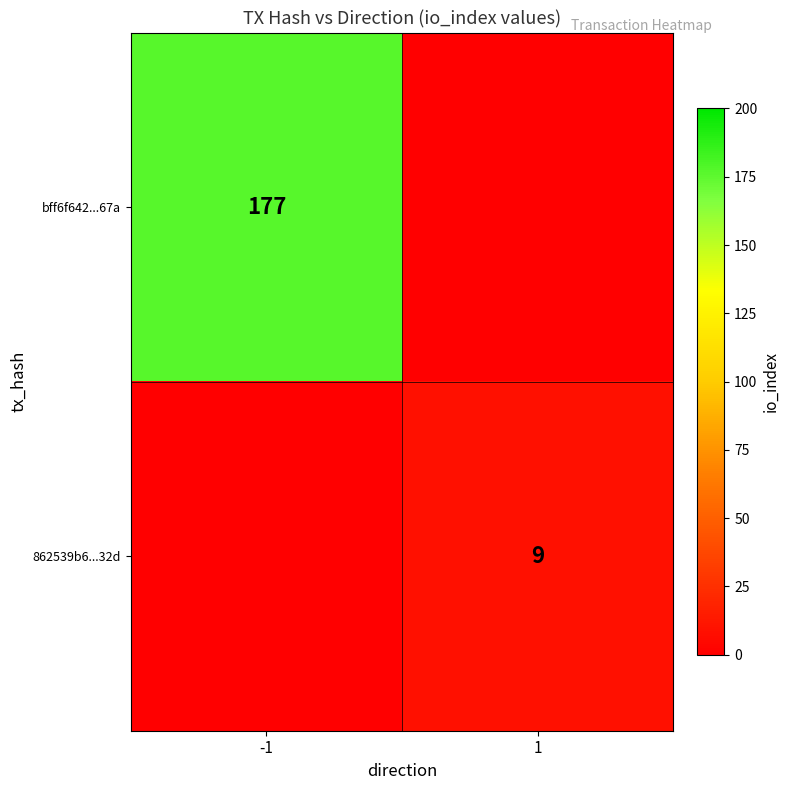

True or false: 862539b6...32d has a value of 9 at 1.

True